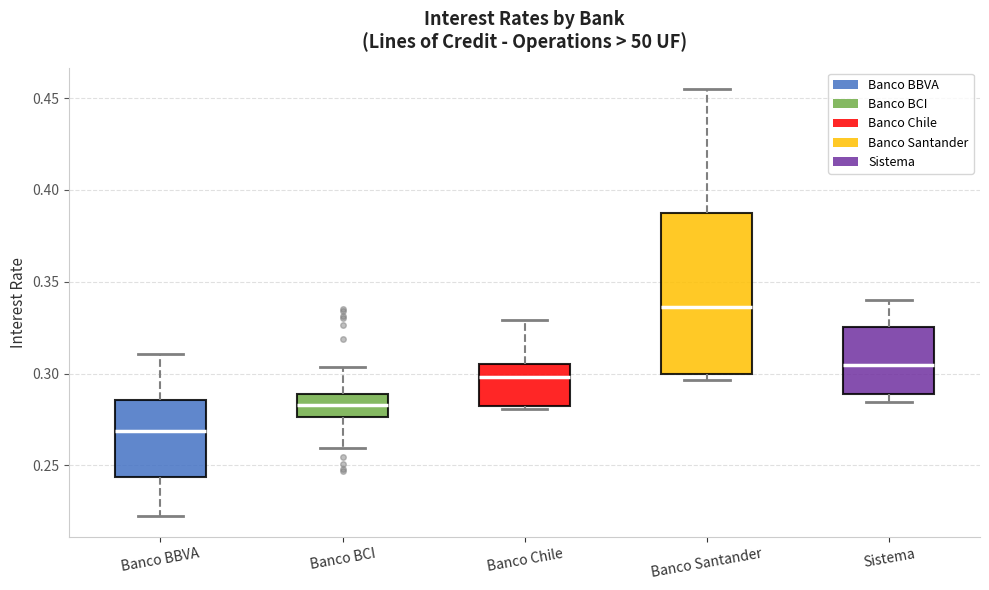

Reading left to right, read every box against the y-axis: the position of its median line, the range the box covers, and the ends of its whiskers. The values are not printed on the chart, so give them approximately, as read against the axis.

Banco BBVA: median 0.270, box 0.245 to 0.285, whiskers 0.225 to 0.310
Banco BCI: median 0.285, box 0.275 to 0.290, whiskers 0.260 to 0.305
Banco Chile: median 0.300, box 0.280 to 0.305, whiskers 0.280 (just below the box's lower edge) to 0.330
Banco Santander: median 0.335, box 0.300 to 0.390, whiskers 0.295 to 0.455
Sistema: median 0.305, box 0.290 to 0.325, whiskers 0.285 to 0.340